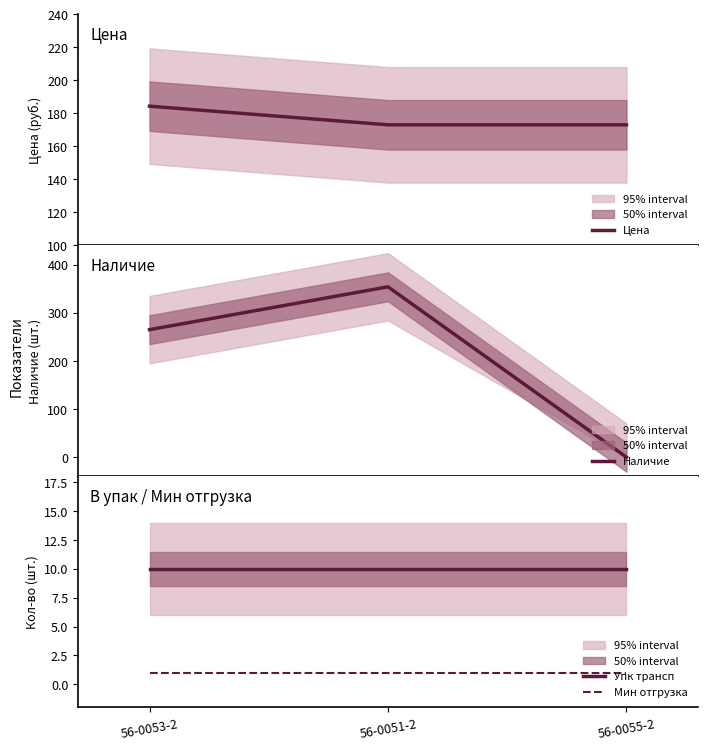

How many values in Наличие are above zero?

2